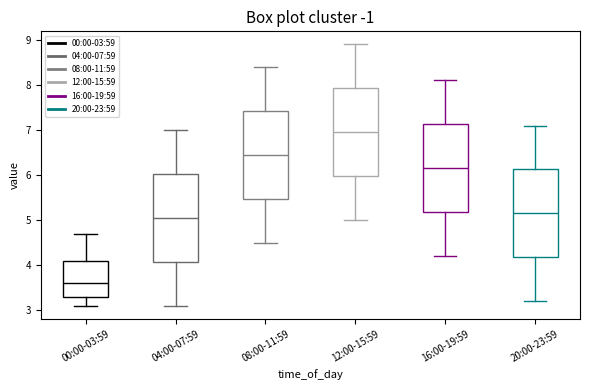

Where does the upper whisker of the box for 16:00-19:59 end on the y-axis? The values are not printed on the chart, so give them approximately, as read against the axis.

8.1